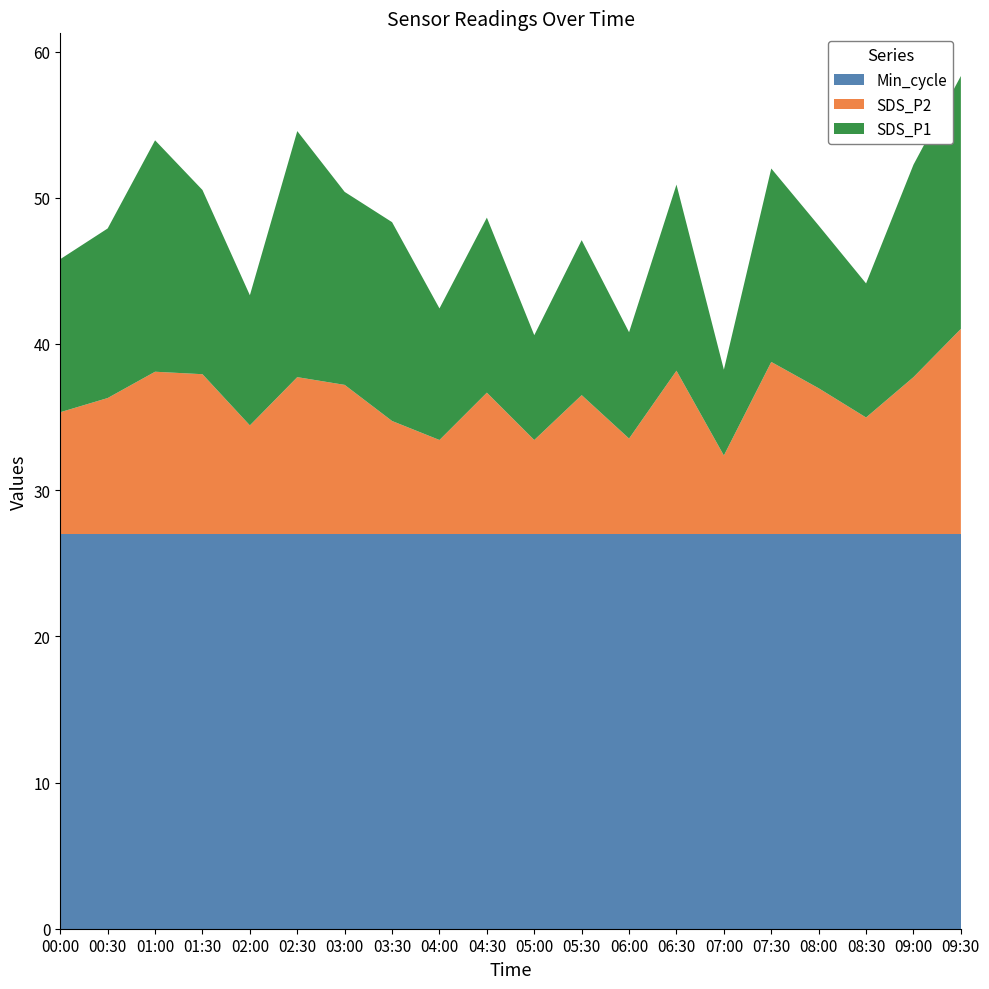

Reading left to right, extract all data points from this chart.

Min_cycle: 00:00=27.0	00:30=27.0	01:00=27.0	01:30=27.0	02:00=27.0	02:30=27.0	03:00=27.0	03:30=27.0	04:00=27.0	04:30=27.0	05:00=27.0	05:30=27.0	06:00=27.0	06:30=27.0	07:00=27.0	07:30=27.0	08:00=27.0	08:30=27.0	09:00=27.0	09:30=27.0
SDS_P2: 00:00=8.3	00:30=9.3	01:00=11.1	01:30=10.9	02:00=7.4	02:30=10.7	03:00=10.2	03:30=7.7	04:00=6.4	04:30=9.7	05:00=6.4	05:30=9.5	06:00=6.5	06:30=11.2	07:00=5.4	07:30=11.8	08:00=10.0	08:30=8.0	09:00=10.7	09:30=14.0
SDS_P1: 00:00=10.5	00:30=11.6	01:00=15.8	01:30=12.6	02:00=8.9	02:30=16.8	03:00=13.2	03:30=13.6	04:00=9.0	04:30=12.0	05:00=7.2	05:30=10.6	06:00=7.3	06:30=12.7	07:00=5.9	07:30=13.2	08:00=11.1	08:30=9.2	09:00=14.5	09:30=17.3